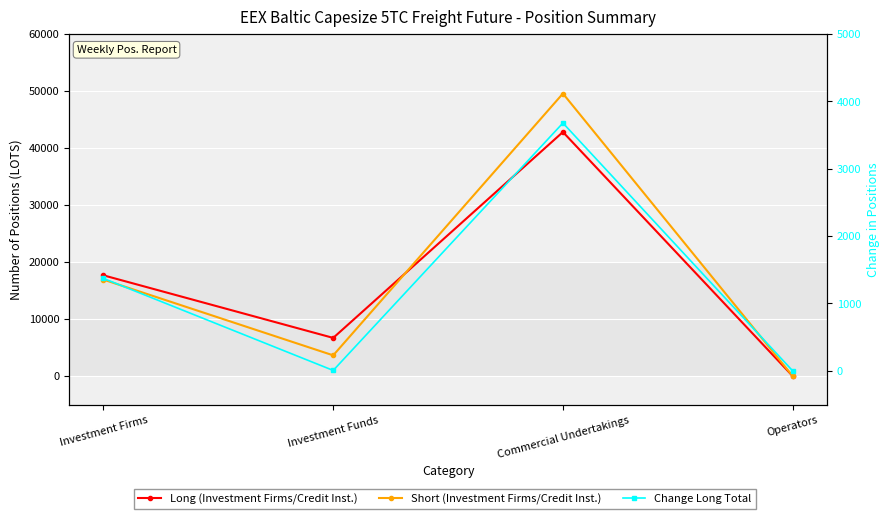

Rank the categories by Long (Investment Firms/Credit Inst.) value from lowest to highest.

Operators, Investment Funds, Investment Firms, Commercial Undertakings